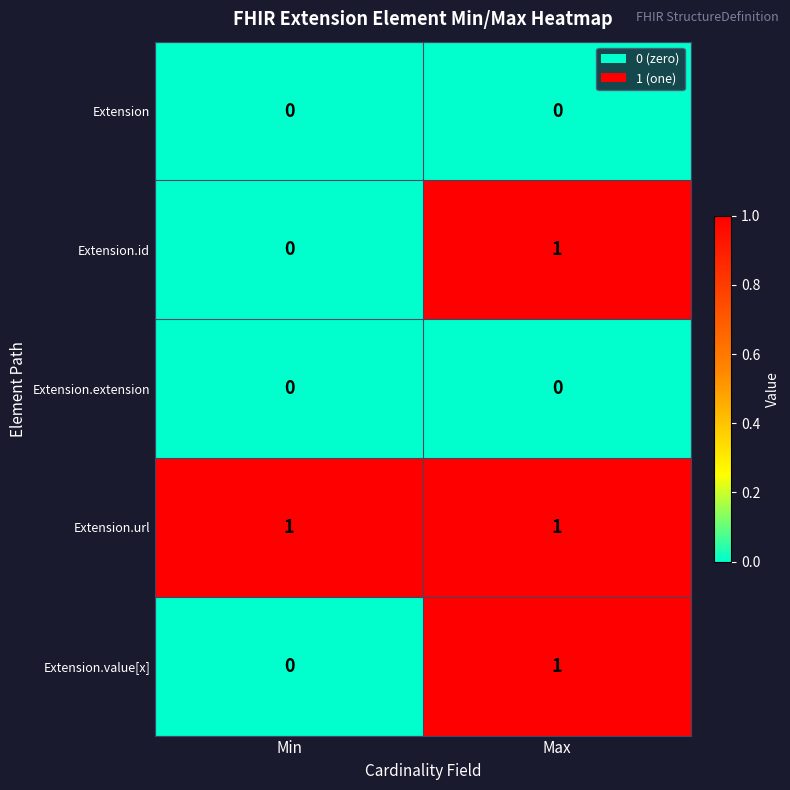

At which category is the sum across all series the highest?

Max